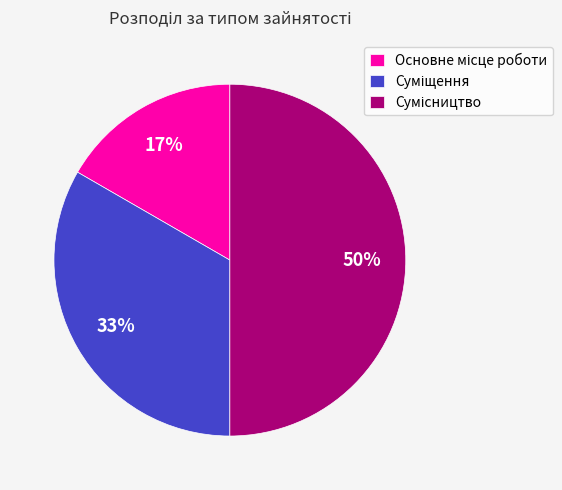

To the nearest percent, what is the average slice percentage?

33%